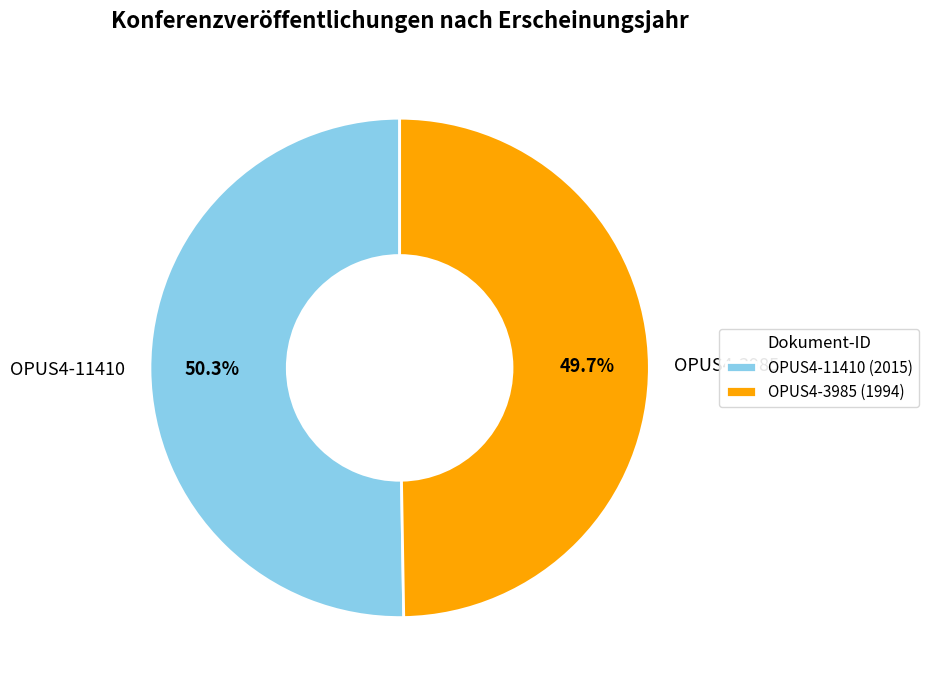

How many slices are in this pie chart?

2